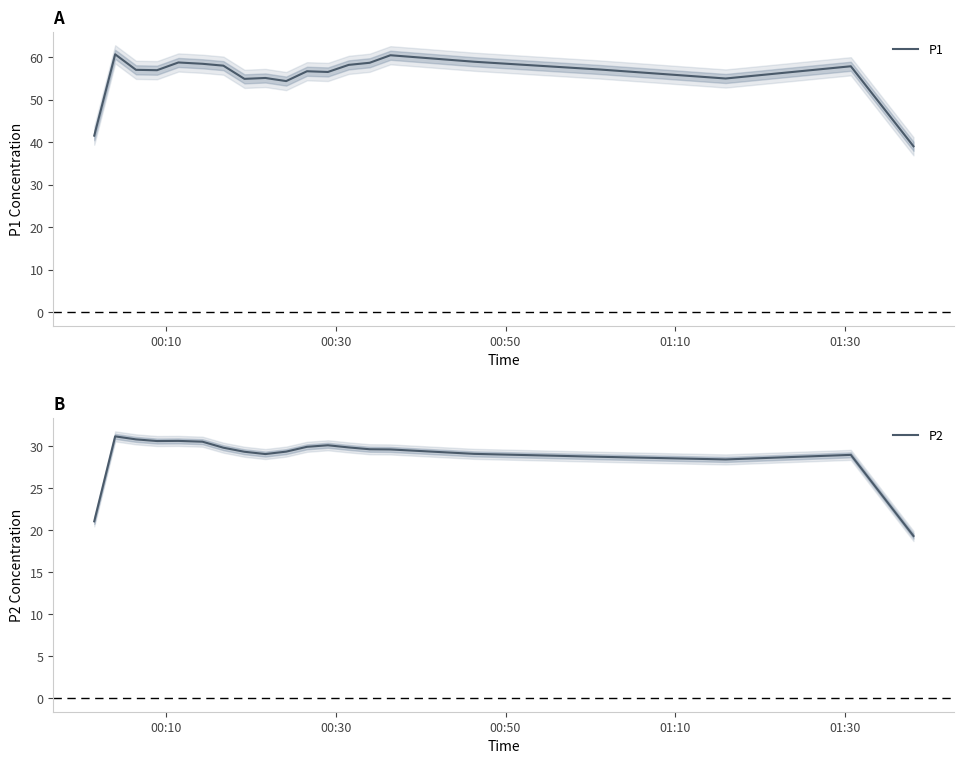

Reading left to right, list all the values displayed in this chart.

P1: 41.5	60.7	57.0	56.9	58.8	58.4	58.0	54.9	55.1	54.4	56.7	56.5	58.2	58.7	60.5	58.9	57.1	55.0	57.9	39.0
P2: 21.1	31.2	30.8	30.6	30.7	30.6	29.8	29.4	29.1	29.4	30.0	30.1	29.9	29.7	29.6	29.1	28.8	28.5	29.0	19.3